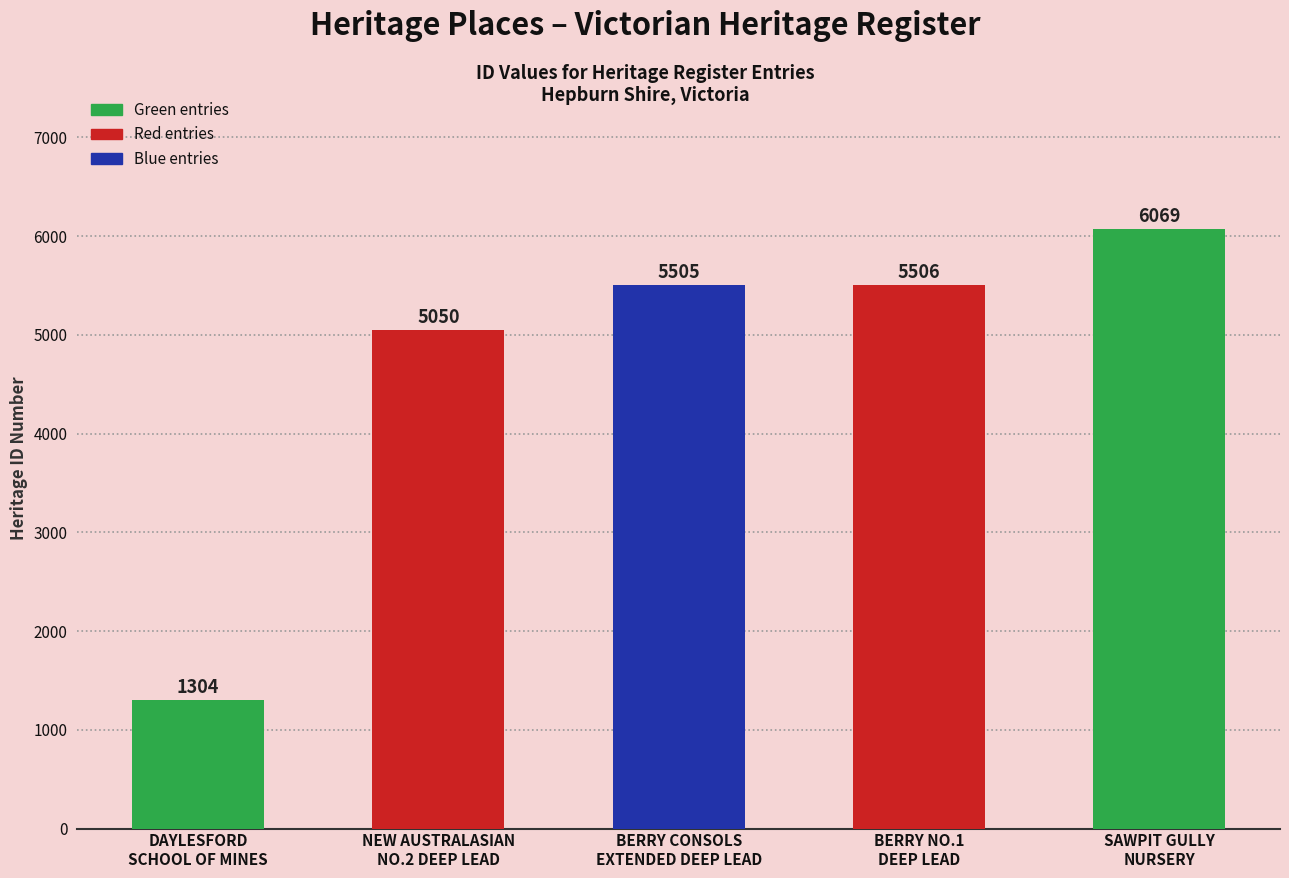

Reading left to right, list all the values displayed in this chart.

1304	5050	5505	5506	6069